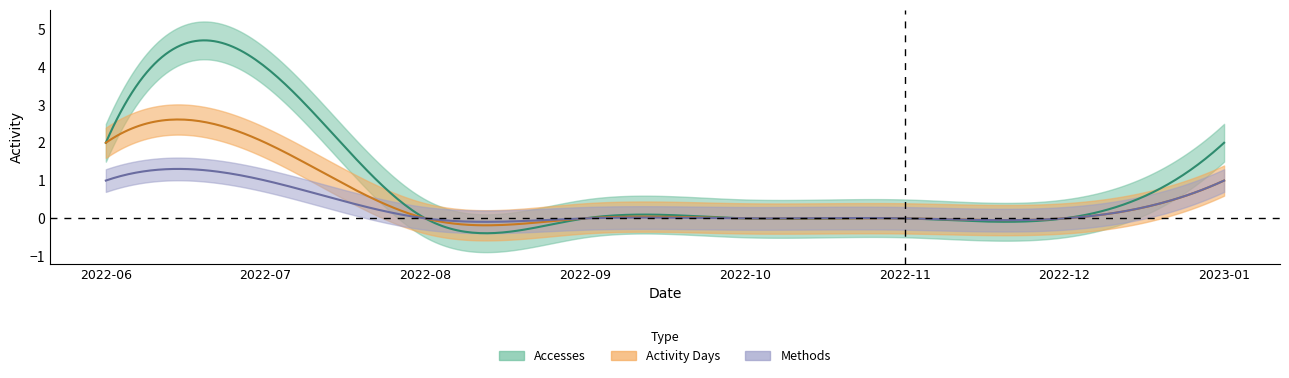

The value of Activity Days at 2022-09 is 0. True or false?

True